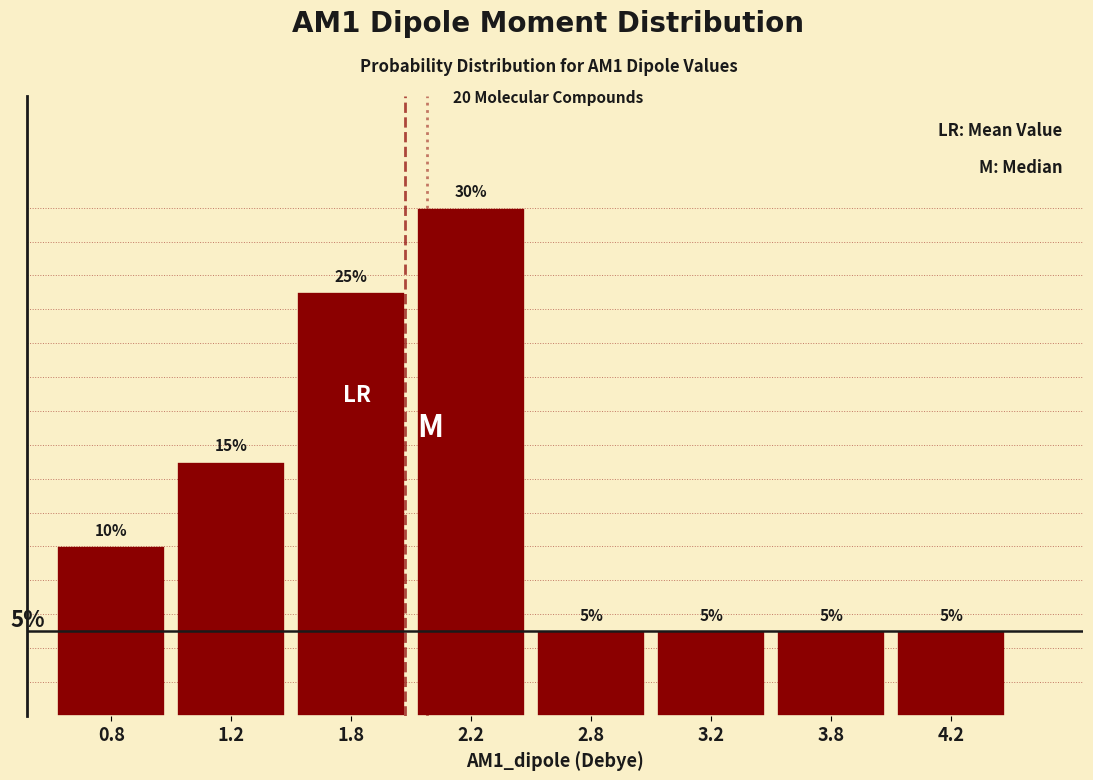

Are the bars horizontal?

No